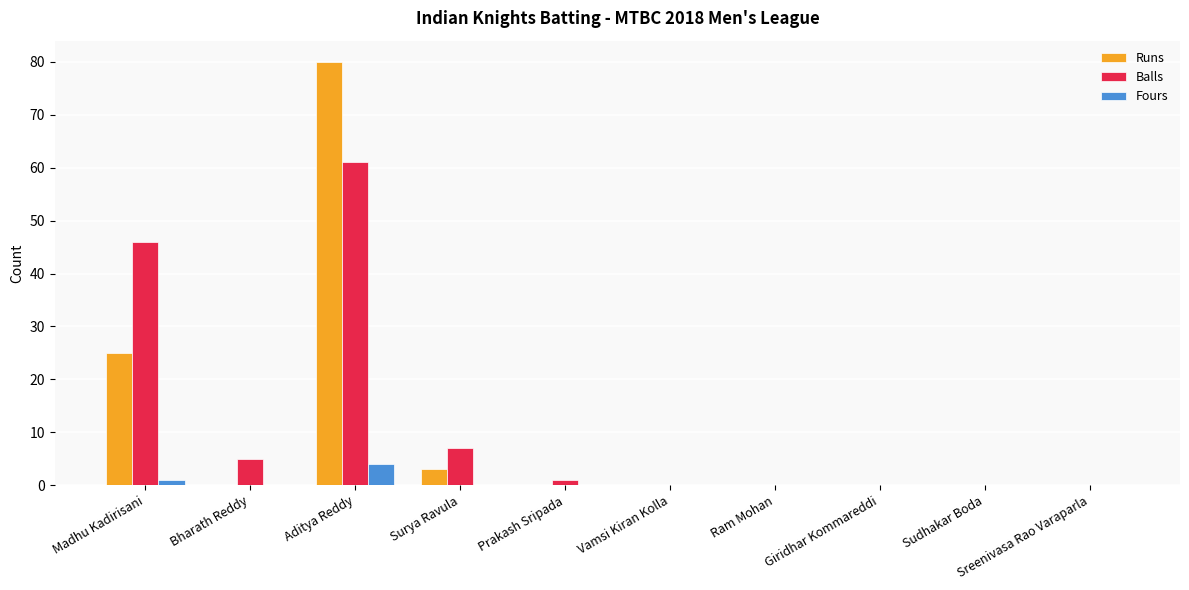

At which label is Runs closest to 40?

Madhu Kadirisani